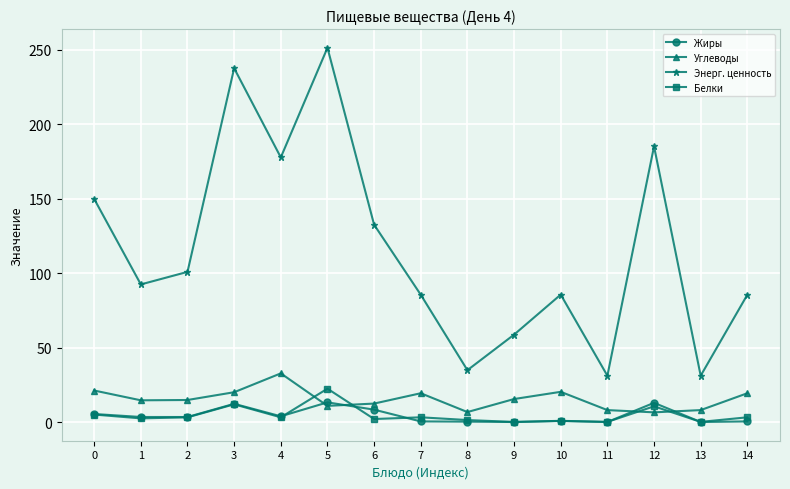

What is the sum of the Белки values at 5 and 10?

23.2